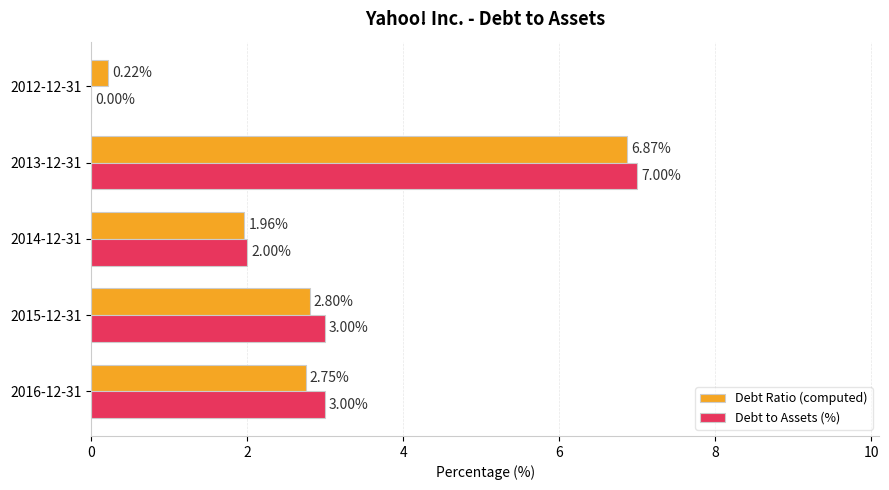

Which series has the largest total across all categories?

Debt to Assets (%)